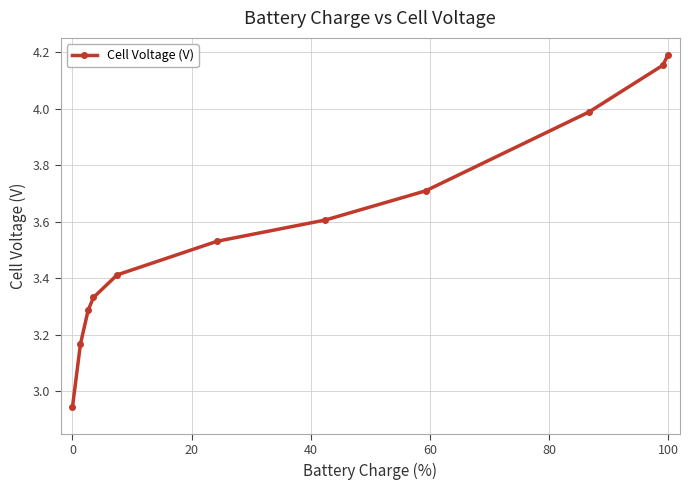

How many lines are shown in the chart?

1